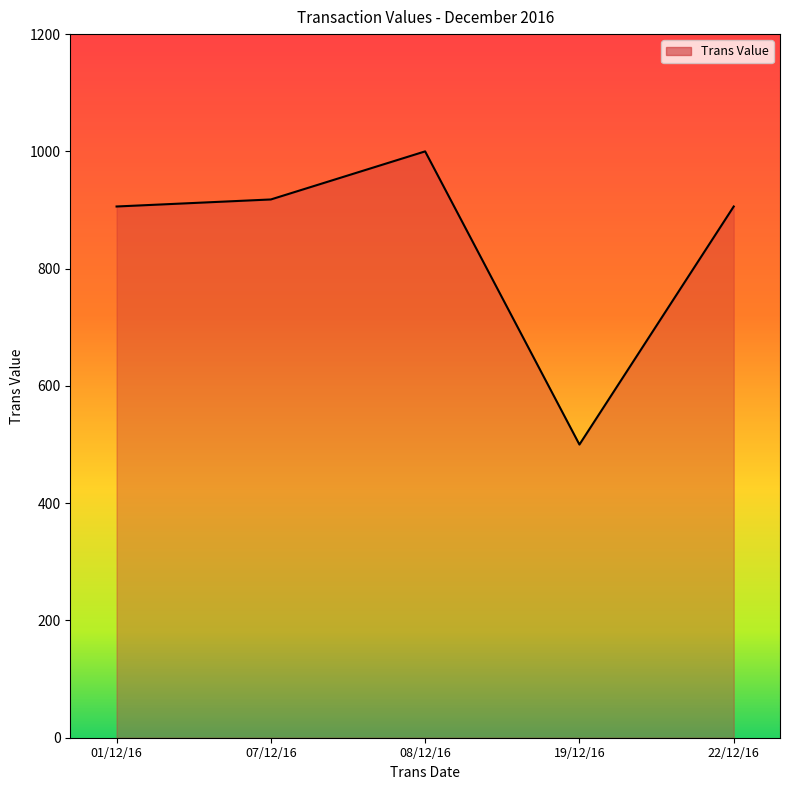

What position from the left is 08/12/16?

3